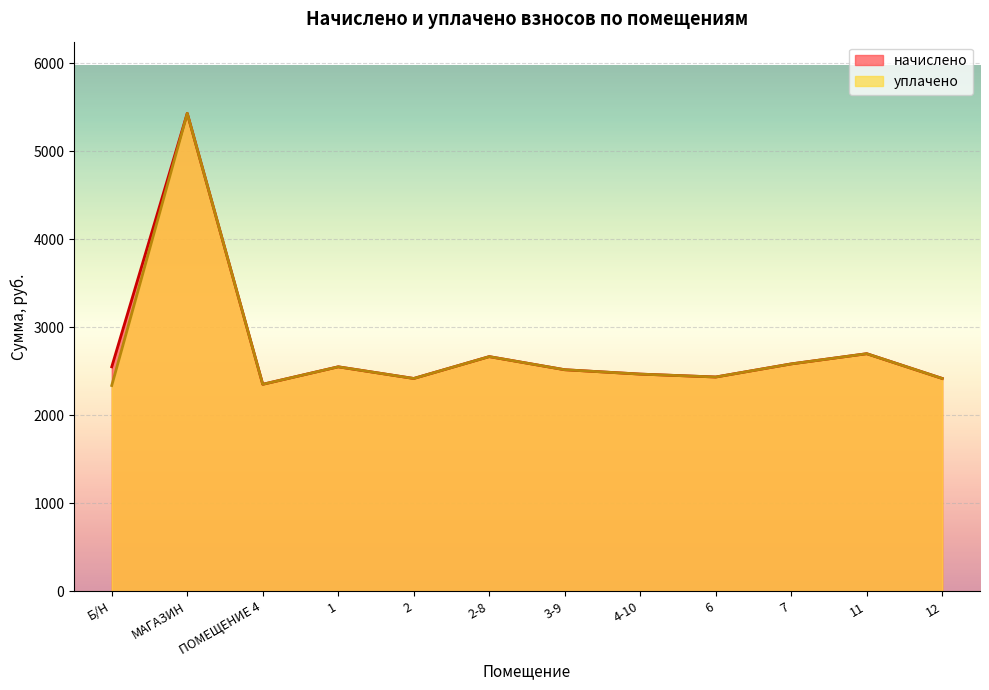

Where does the уплачено series first go above 2517?

МАГАЗИН